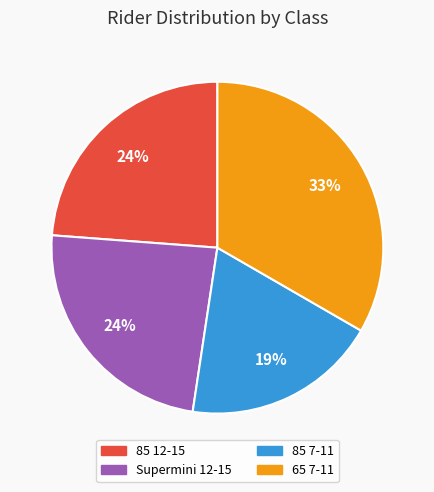

To the nearest percent, what is the combined percentage of 85 7-11 and 85 12-15?

43%